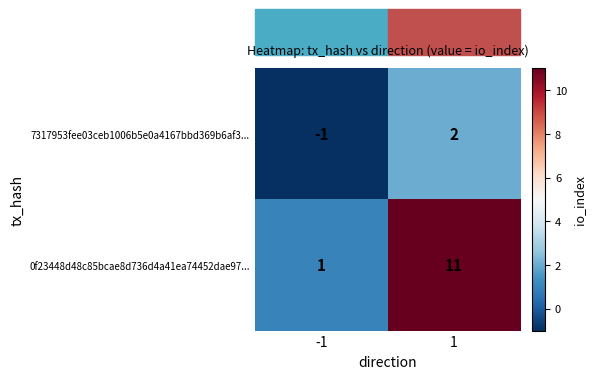

Which series has the largest total across all categories?

0f23448d48c85bcae8d736d4a41ea74452dae97...